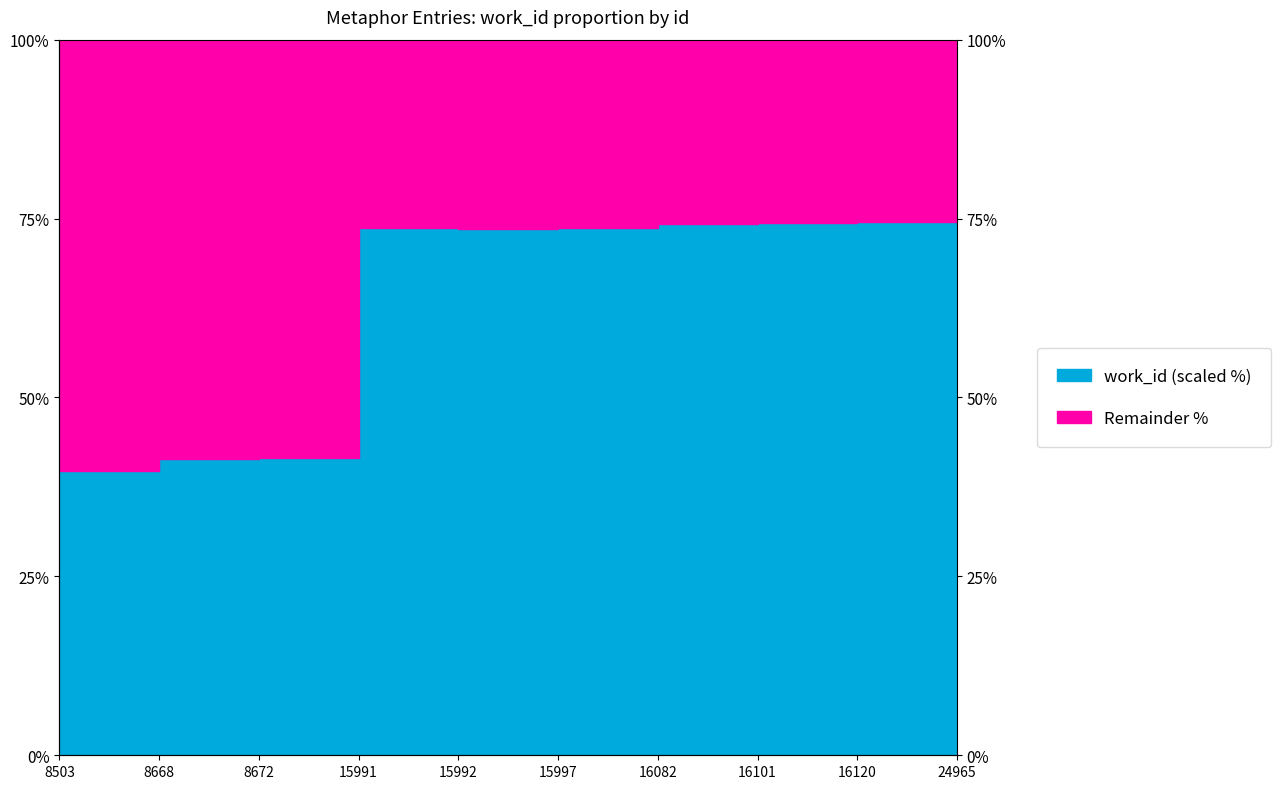

True or false: there are more than 1 points higher than both neighbors.

False